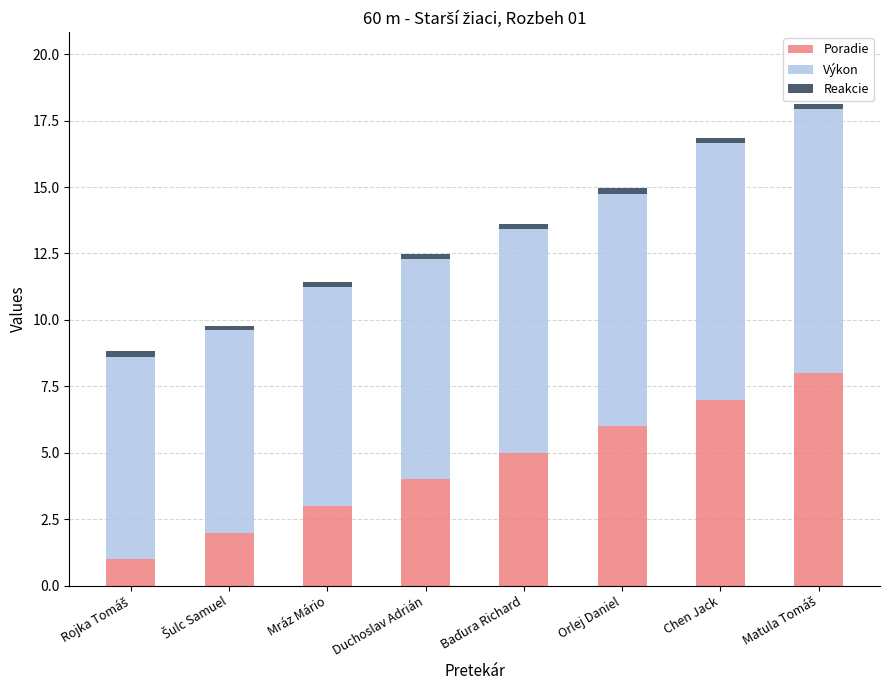

The value of Poradie at Orlej Daniel is 10.6. True or false?

False